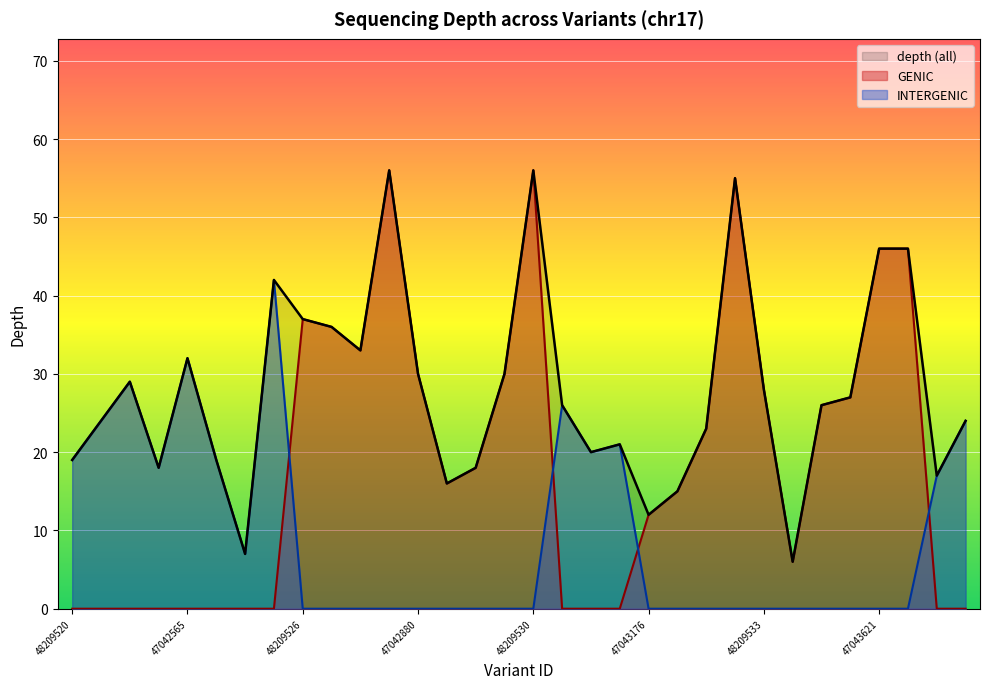

Rank the categories by value from highest to lowest.

48209527, 48209530, 47608229, 47043621, 47043622, 47042833, 48209526, 47042863, 47042870, 47042565, 47042880, 48174906, 48209522, 48209533, 47043608, 48209531, 47608515, 48209521, 48147105, 47802632, 47042956, 48209532, 48209520, 48209524, 48209523, 48209529, 48147104, 48209528, 47802630, 47043176, 48209525, 48209534